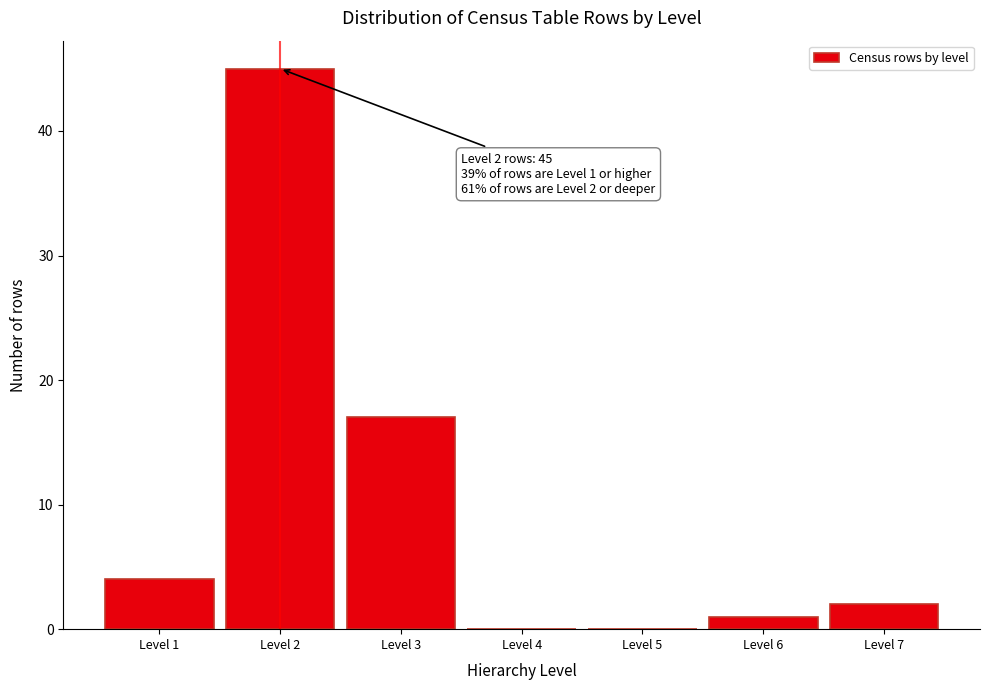

Reading left to right, extract all data points from this chart.

Level 1=4	Level 2=45	Level 3=17	Level 4=0	Level 5=0	Level 6=1	Level 7=2